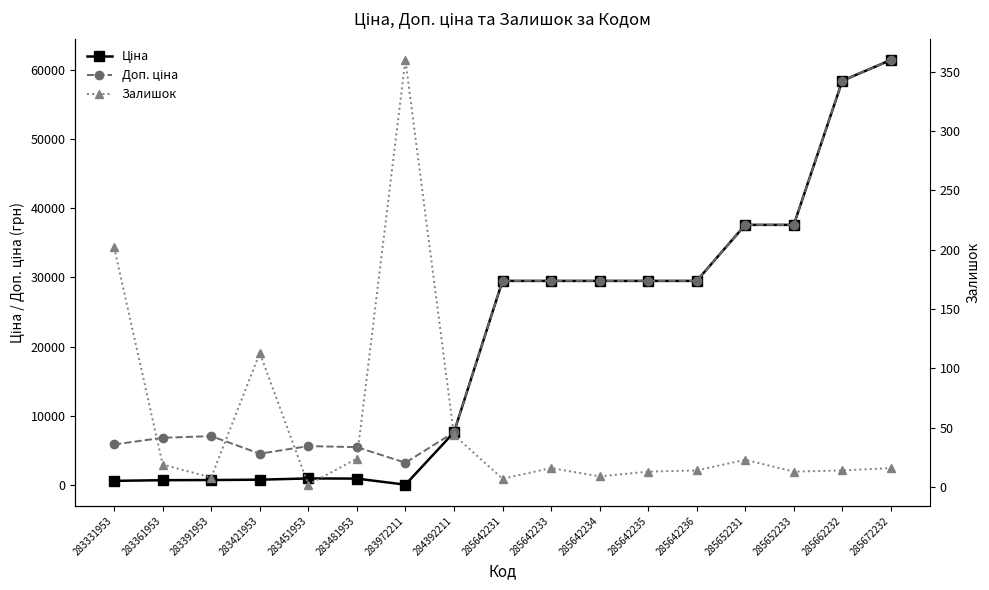

In Ціна, how many points are higher than both neighbors (excluding endpoints)?

1